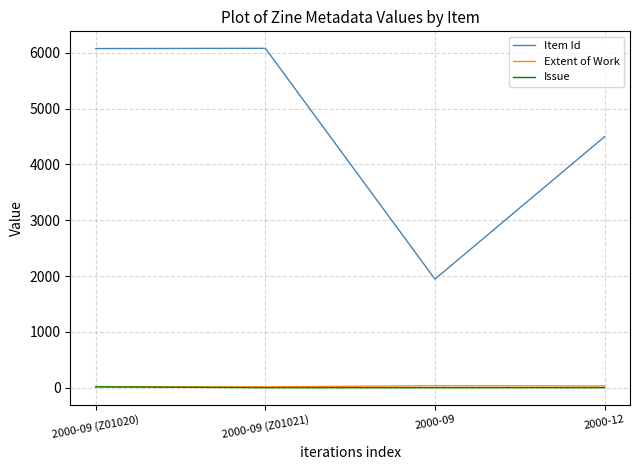

What is the maximum value for Extent of Work?

36